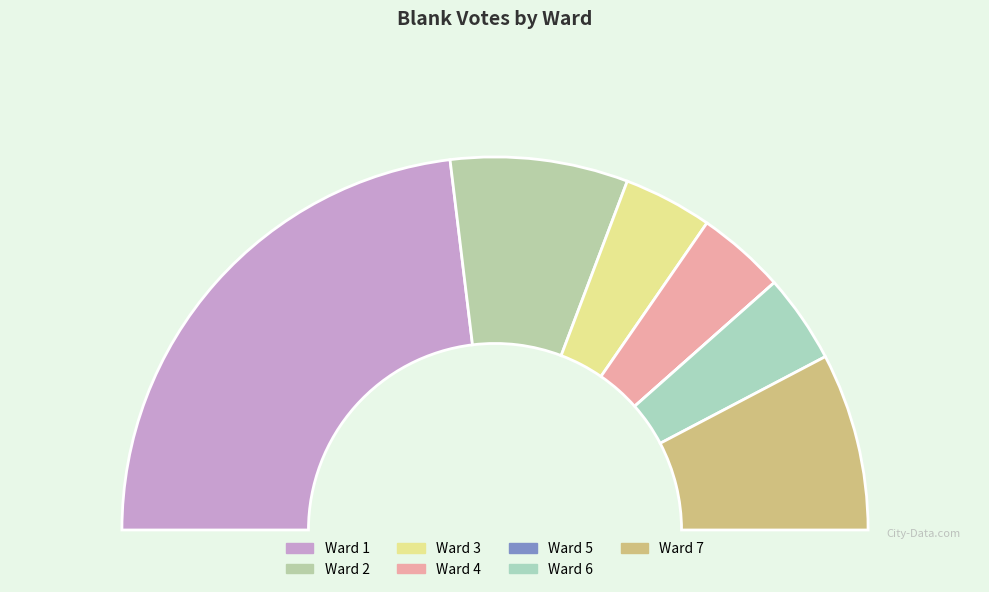

Approximately how many times larger is the value at 6 compared to 2?

0.5